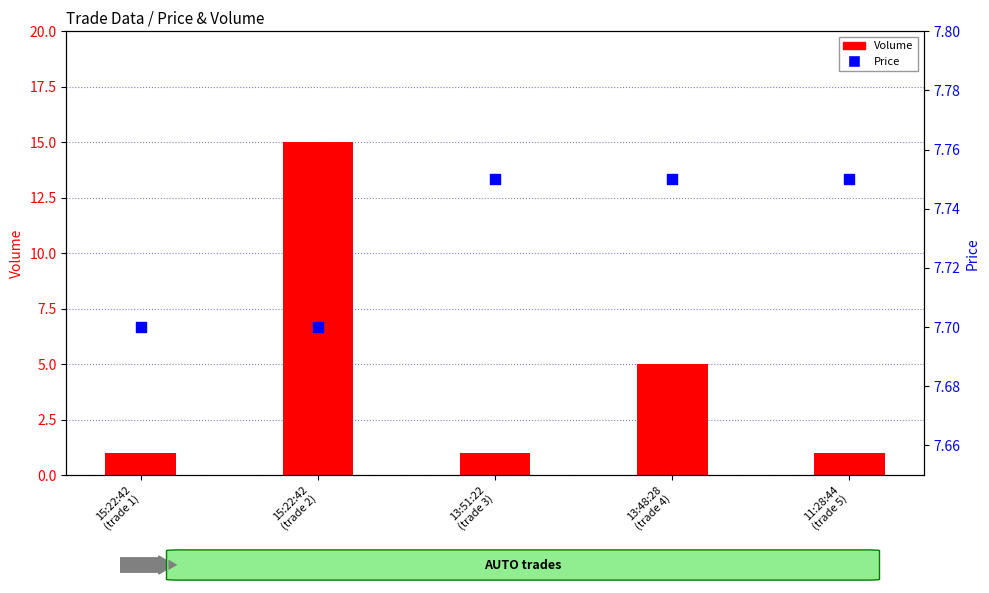

At which category is the sum across all series the highest?

15:22:42
(trade 2)